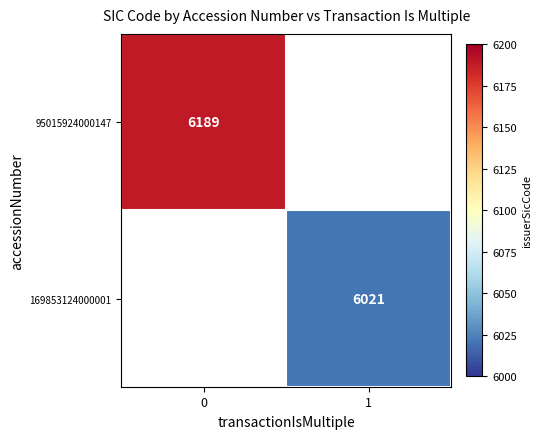

At how many categories does at least one series exceed 6149?

1